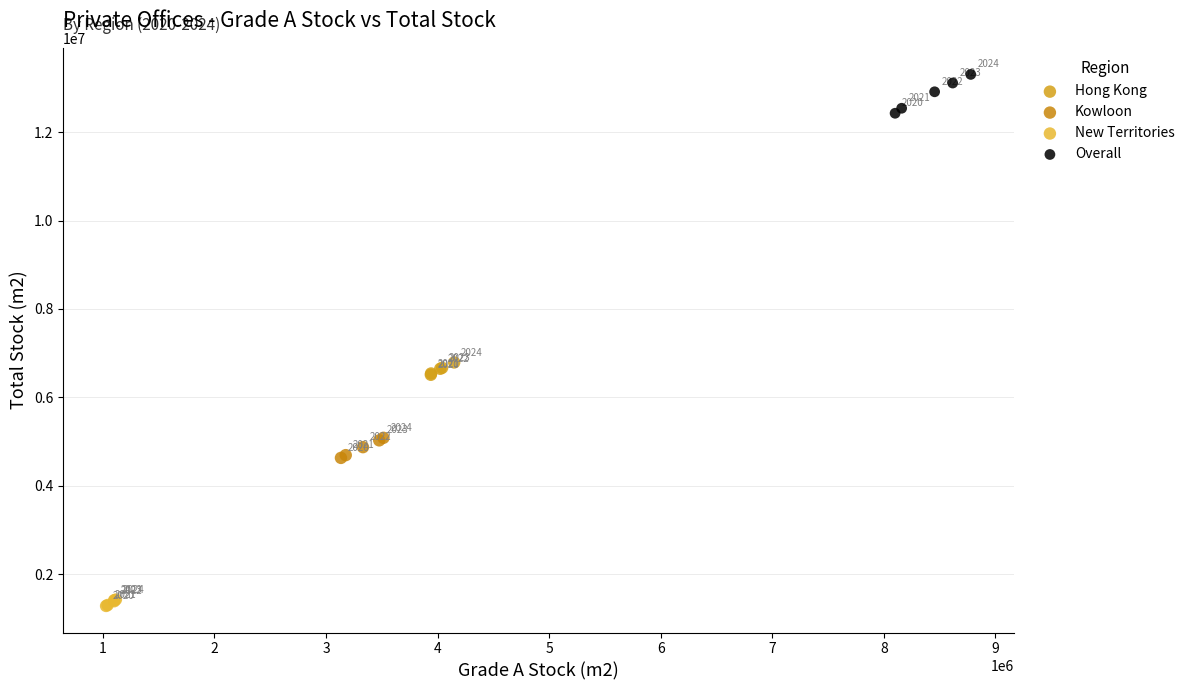

Which series reaches the maximum Y coordinate?

Overall